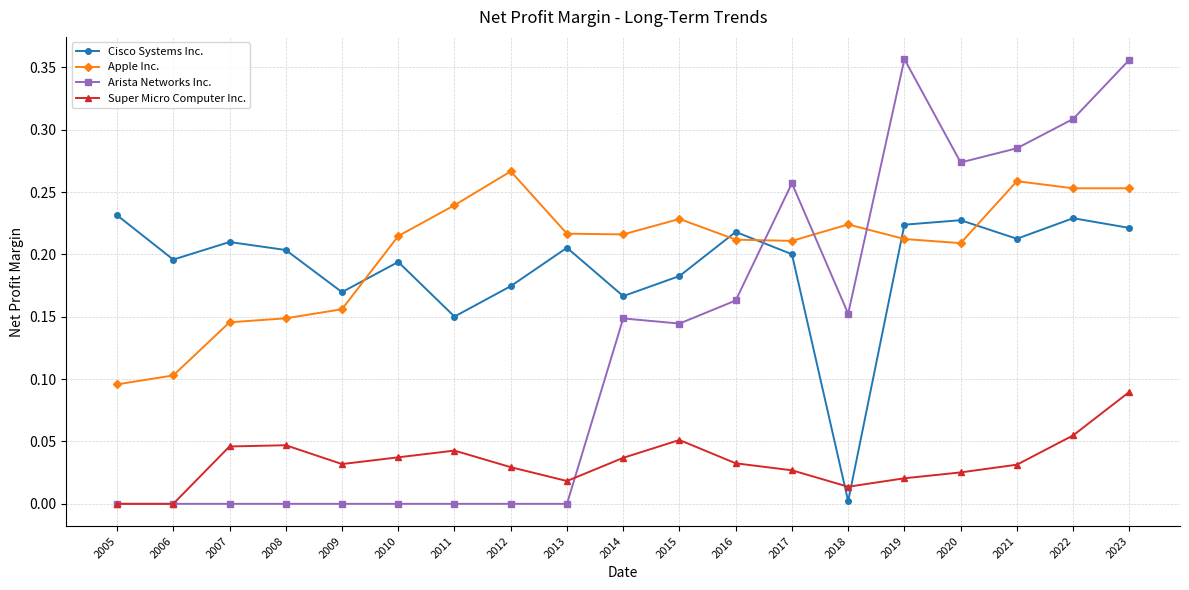

Which series has the widest spread of values?

Arista Networks Inc.